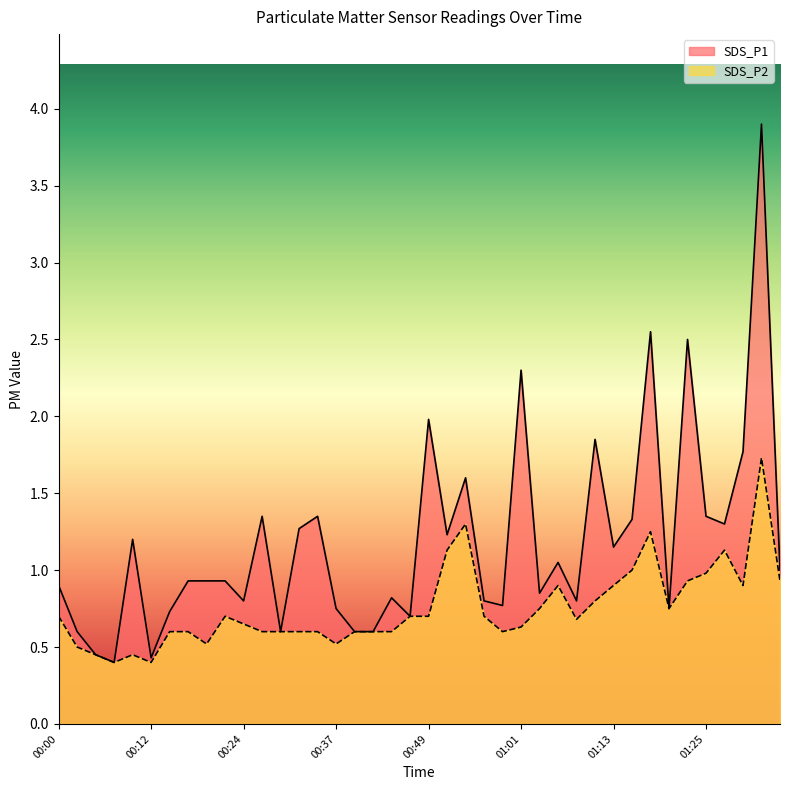

Where is SDS_P1 nearest to the value 2?

00:49